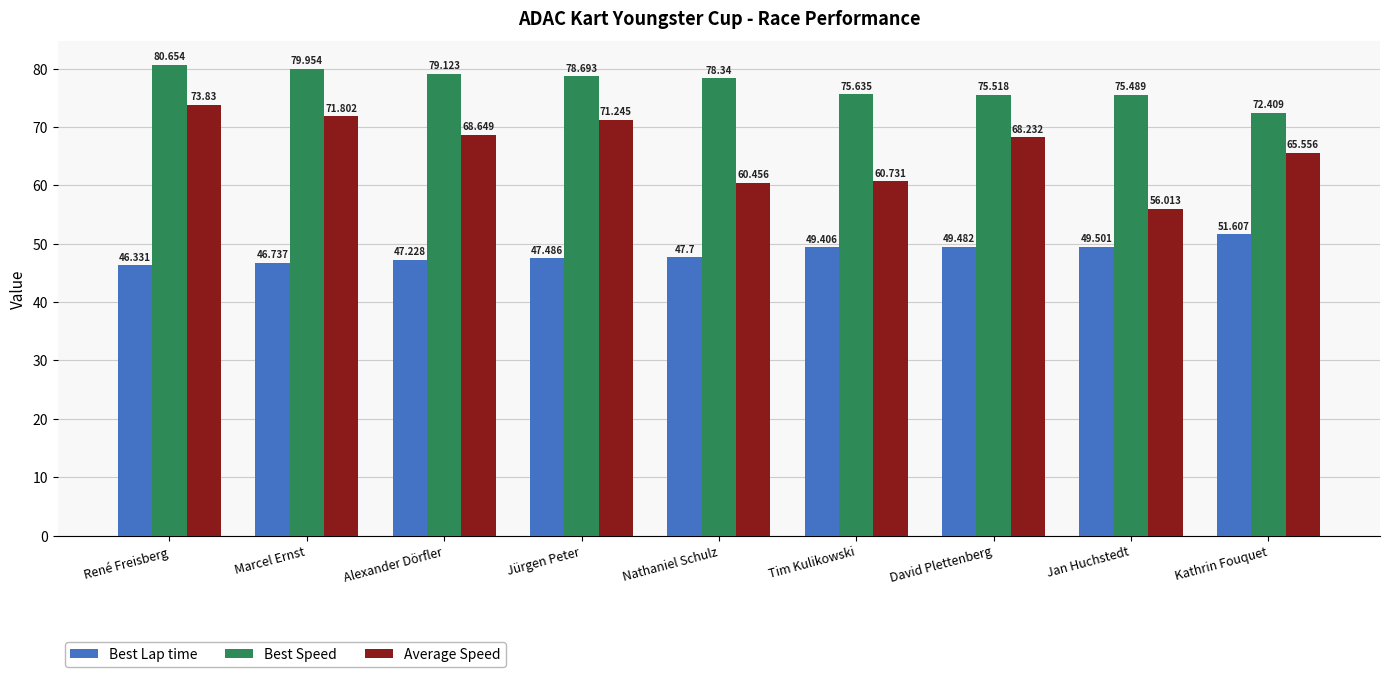

Reading right to left, extract all data points from this chart.

Best Lap time: 51.6	49.5	49.5	49.4	47.7	47.5	47.2	46.7	46.3
Best Speed: 72.4	75.5	75.5	75.6	78.3	78.7	79.1	80.0	80.7
Average Speed: 65.6	56.0	68.2	60.7	60.5	71.2	68.6	71.8	73.8